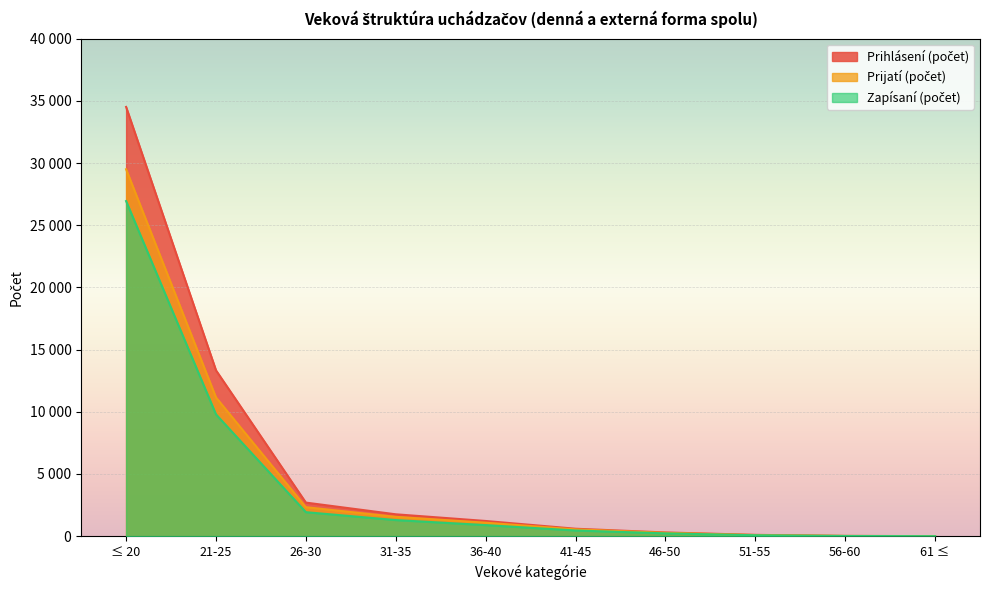

What is the label of the 6th point from the right?

36-40